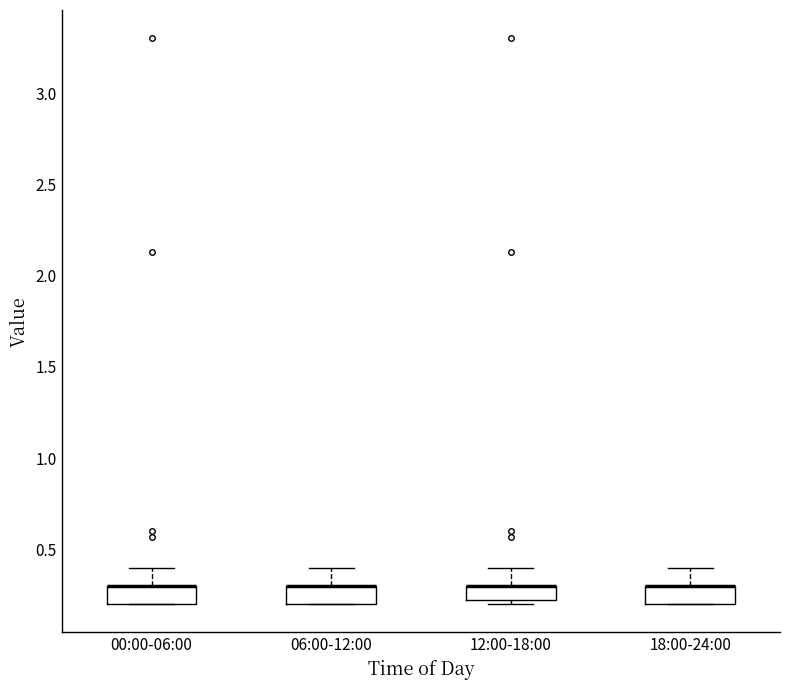

Reading left to right, read every box against the y-axis: the position of its median line, the range the box covers, and the ends of its whiskers. The values are not printed on the chart, so give them approximately, as read against the axis.

00:00-06:00: median 0.3 (drawn on the box's upper edge), box 0.2 to 0.3, whiskers 0.2 to 0.4
06:00-12:00: median 0.3 (drawn on the box's upper edge), box 0.2 to 0.3, whiskers 0.2 to 0.4
12:00-18:00: median 0.3 (drawn on the box's upper edge), box 0.2 to 0.3, whiskers 0.2 (just below the box's lower edge) to 0.4
18:00-24:00: median 0.3 (drawn on the box's upper edge), box 0.2 to 0.3, whiskers 0.2 to 0.4